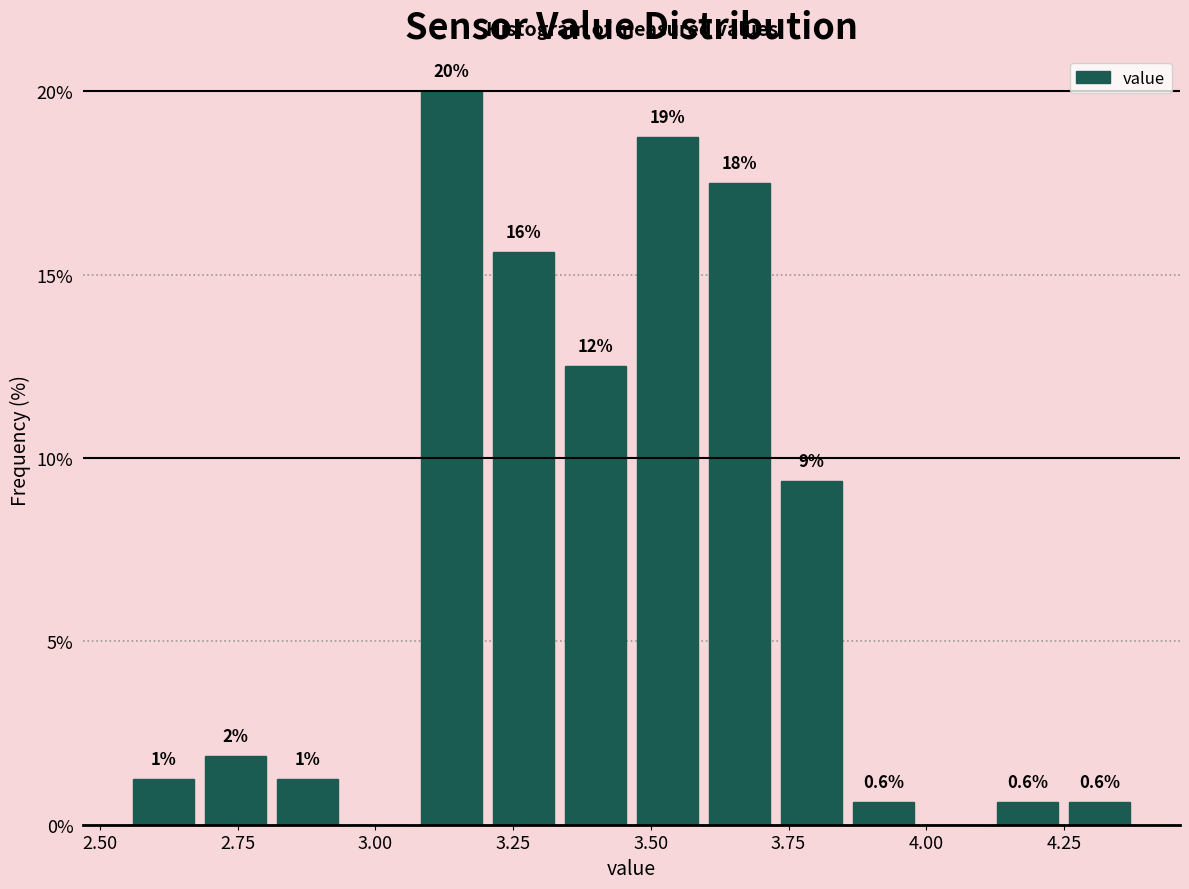

Read against the x-axis, roughly where is the centre of the tallest bar?

3.15